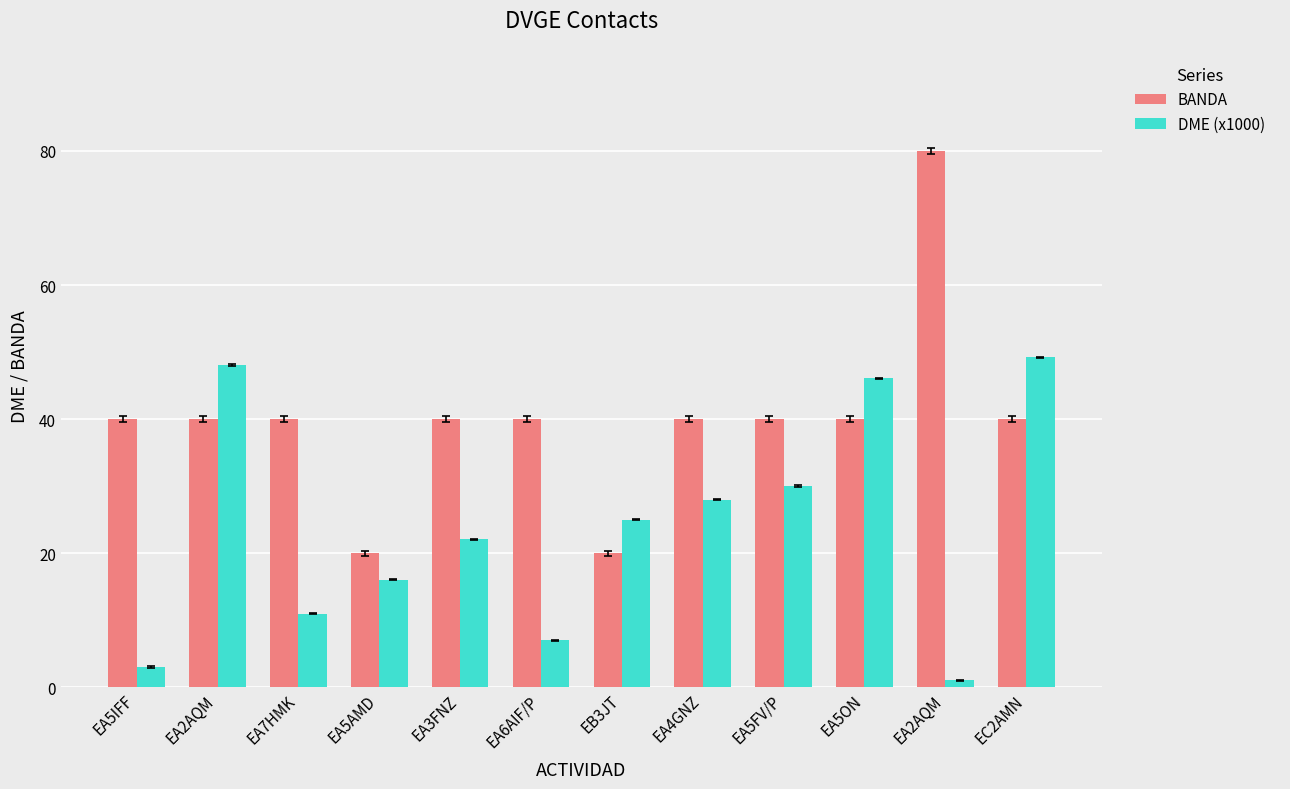

Are the bars horizontal?

No